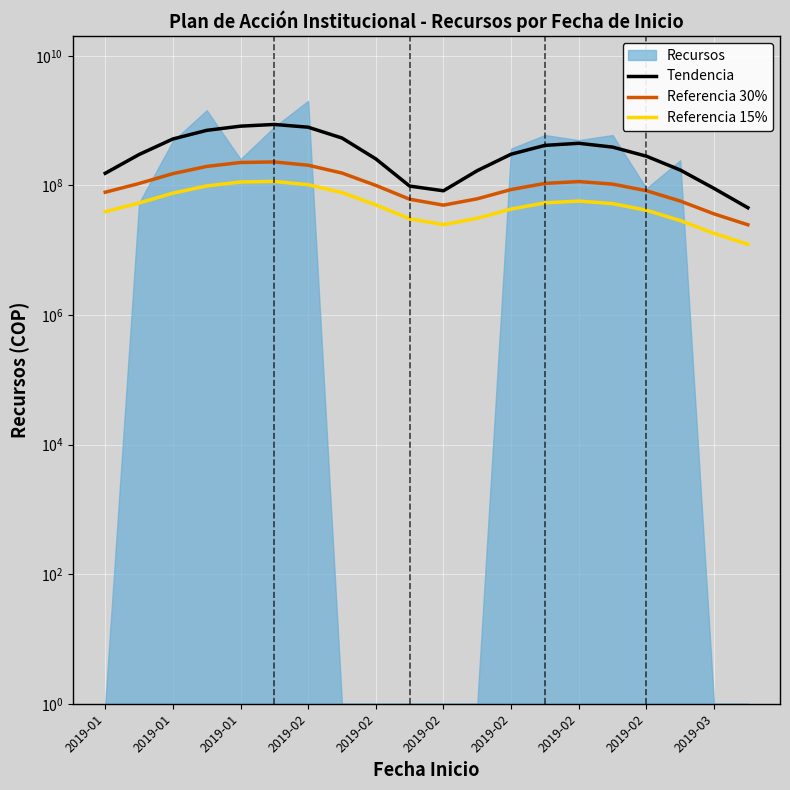

The Tendencia series shows 1465031177.0 at 2019-02. True or false?

False